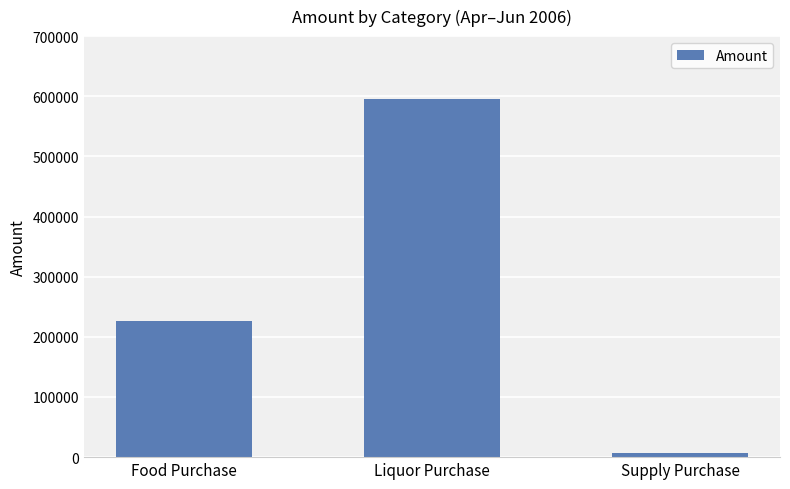

What is the sum of the values at Supply Purchase and Food Purchase?

233350.3